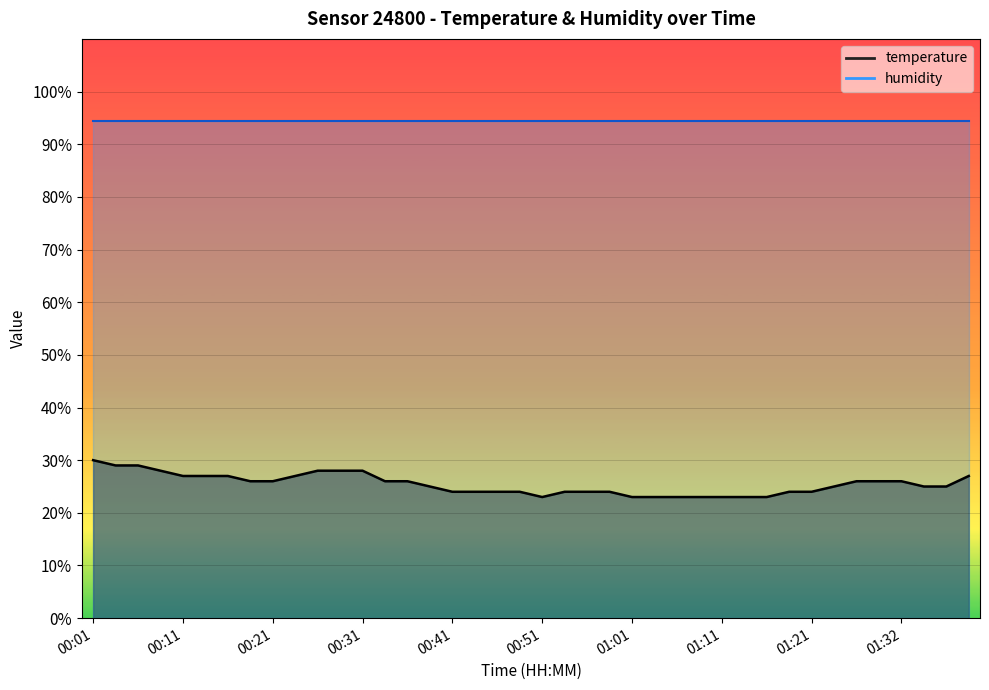

List the labels in order of value, largest first.

00:01, 00:04, 00:06, 00:08, 00:26, 00:28, 00:31, 00:11, 00:13, 00:16, 00:23, 01:39, 00:18, 00:21, 00:33, 00:36, 01:26, 01:29, 01:32, 00:38, 01:24, 01:34, 01:37, 00:41, 00:43, 00:46, 00:48, 00:53, 00:56, 00:58, 01:19, 01:21, 00:51, 01:01, 01:03, 01:06, 01:09, 01:11, 01:14, 01:16